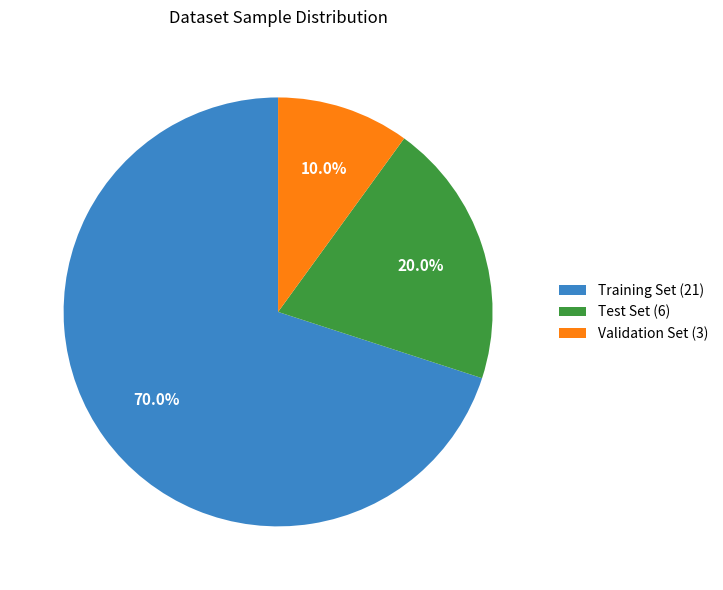

Between Validation Set (3) and Training Set (21), which is larger?

Training Set (21)